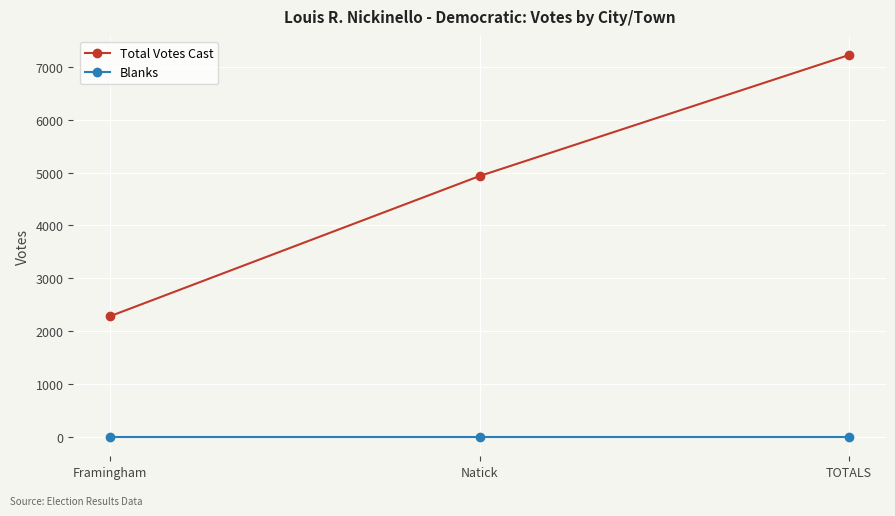

What are all the series names shown in the legend?

Total Votes Cast, Blanks